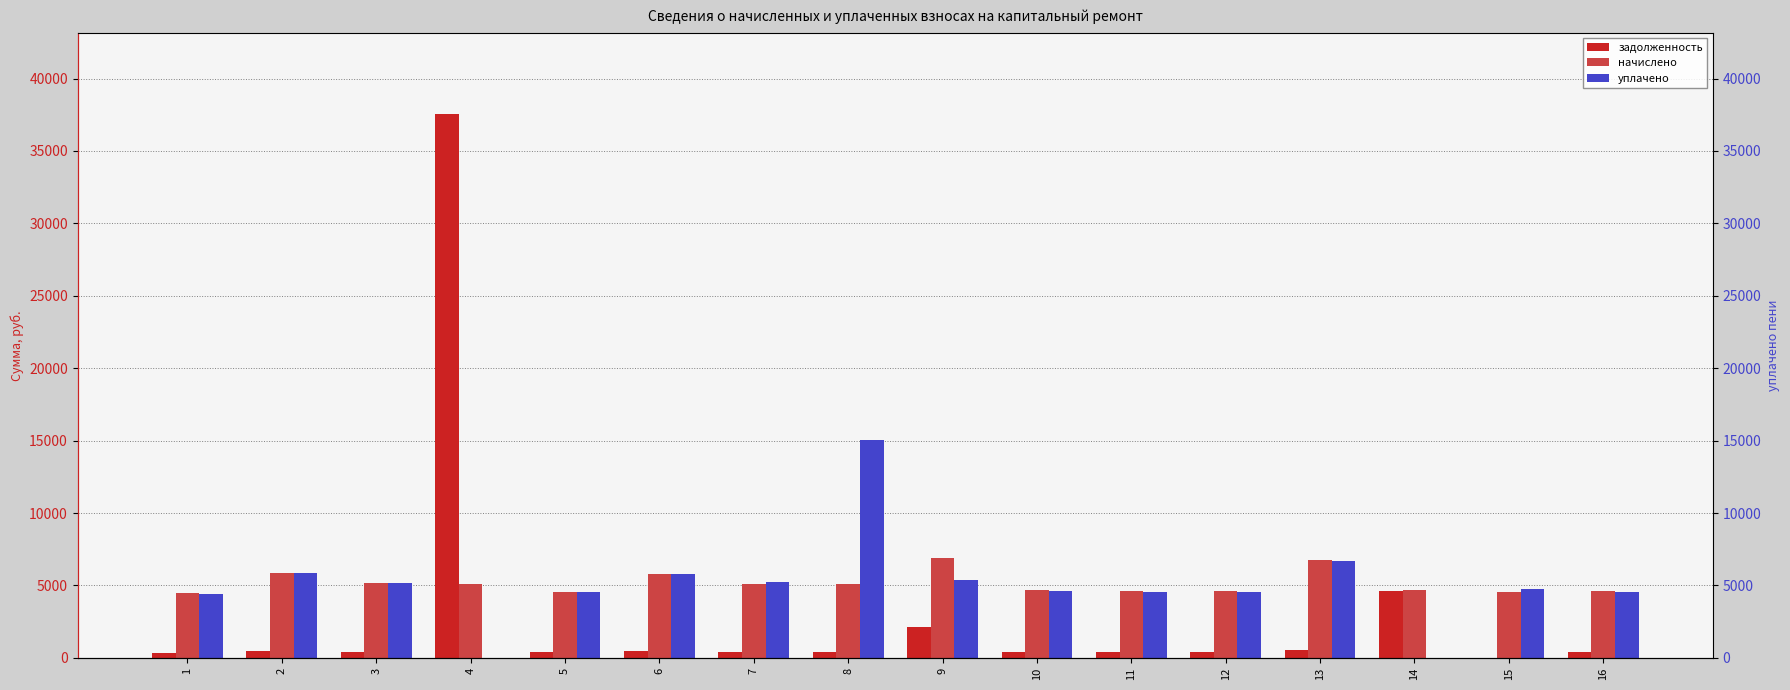

What is the minimum value for начислено?

4464.1